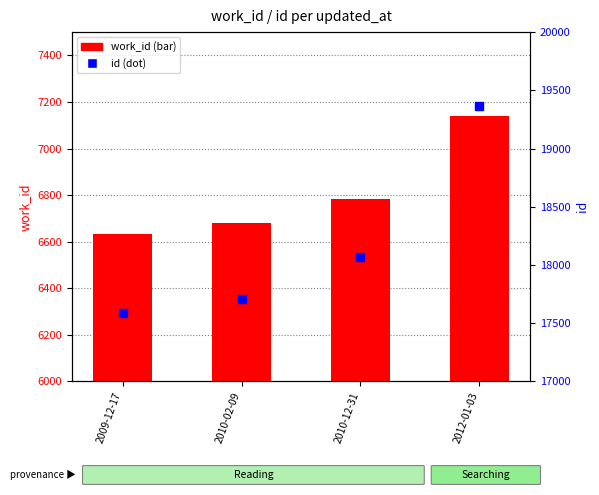

Is the value of work_id at 2010-02-09 greater than the value of id at 2010-12-31?

No